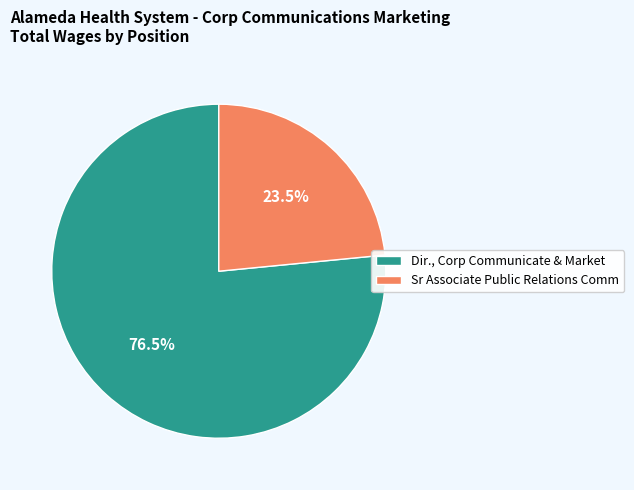

Is the sum of Dir., Corp Communicate & Market and Sr Associate Public Relations Comm greater than half?

Yes